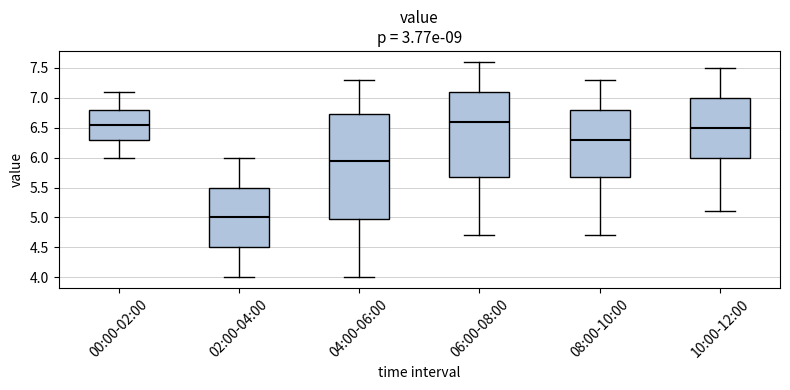

Reading left to right, read every box against the y-axis: the position of its median line, the range the box covers, and the ends of its whiskers. The values are not printed on the chart, so give them approximately, as read against the axis.

00:00-02:00: median 6.55, box 6.30 to 6.80, whiskers 6.00 to 7.10
02:00-04:00: median 5.00, box 4.50 to 5.50, whiskers 4.00 to 6.00
04:00-06:00: median 5.95, box 5.00 to 6.75, whiskers 4.00 to 7.30
06:00-08:00: median 6.60, box 5.70 to 7.10, whiskers 4.70 to 7.60
08:00-10:00: median 6.30, box 5.70 to 6.80, whiskers 4.70 to 7.30
10:00-12:00: median 6.50, box 6.00 to 7.00, whiskers 5.10 to 7.50